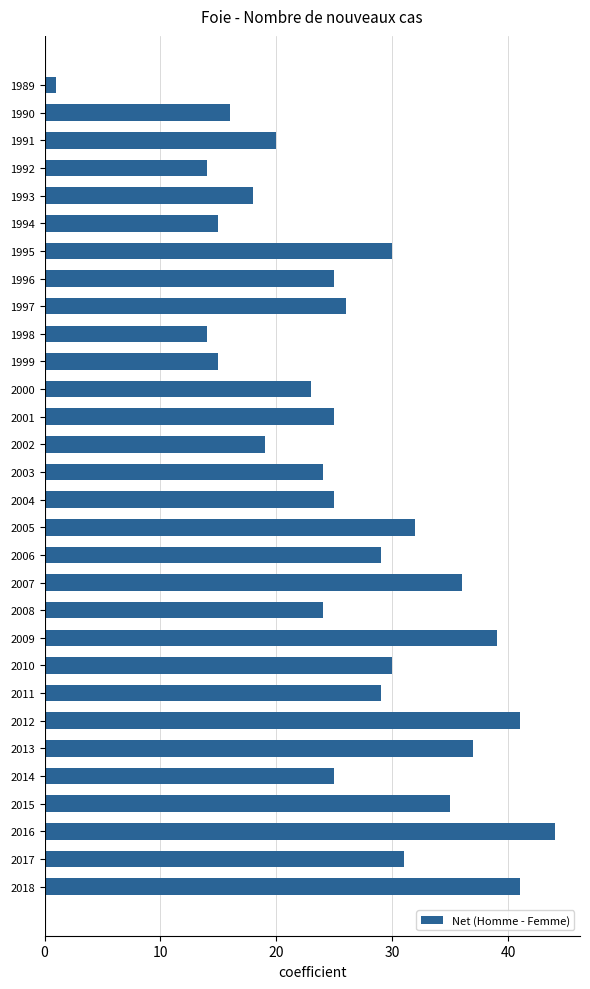

What is the value of the 17th bar from the top?

32